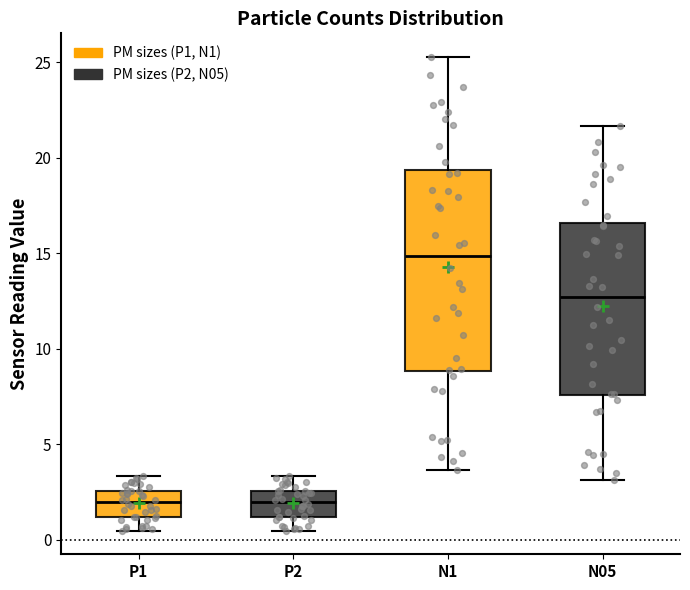

Where is the lower edge of the box for P2 on the y-axis? The values are not printed on the chart, so give them approximately, as read against the axis.

1.0